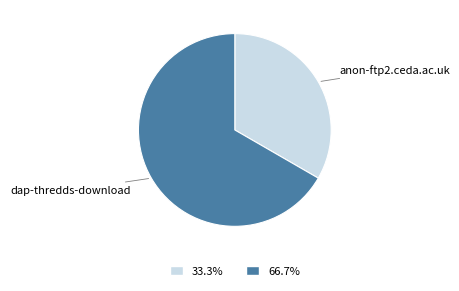

Which slice is the largest?

dap-thredds-download